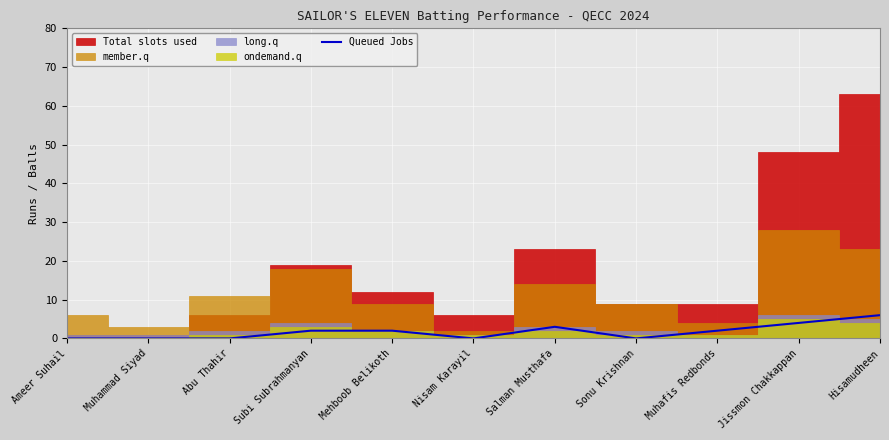

Does the chart display data point markers on the line(s)?

No